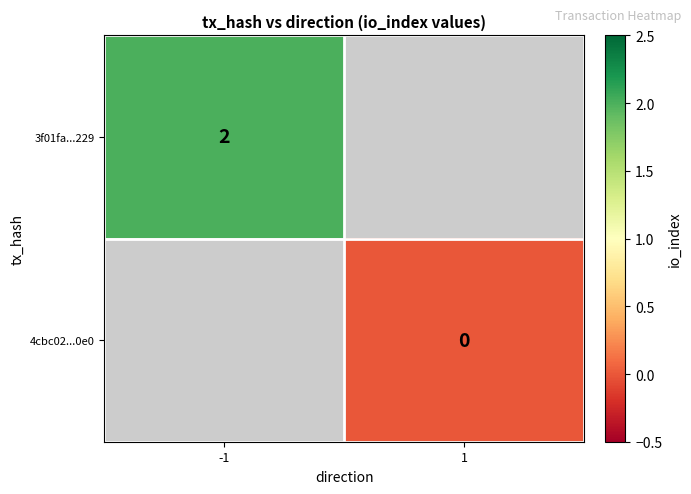

Is it true that 3f01fa...229 equals 1 at -1?

False